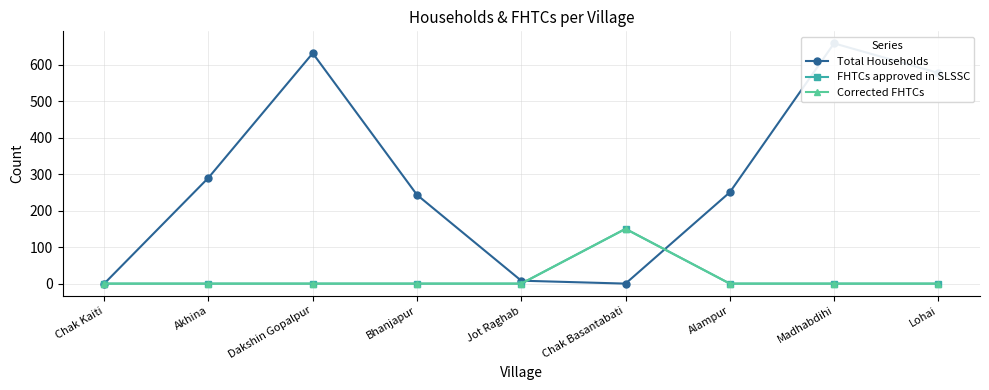

Is the value of Corrected FHTCs at Madhabdihi greater than the value of Total Households at Dakshin Gopalpur?

No